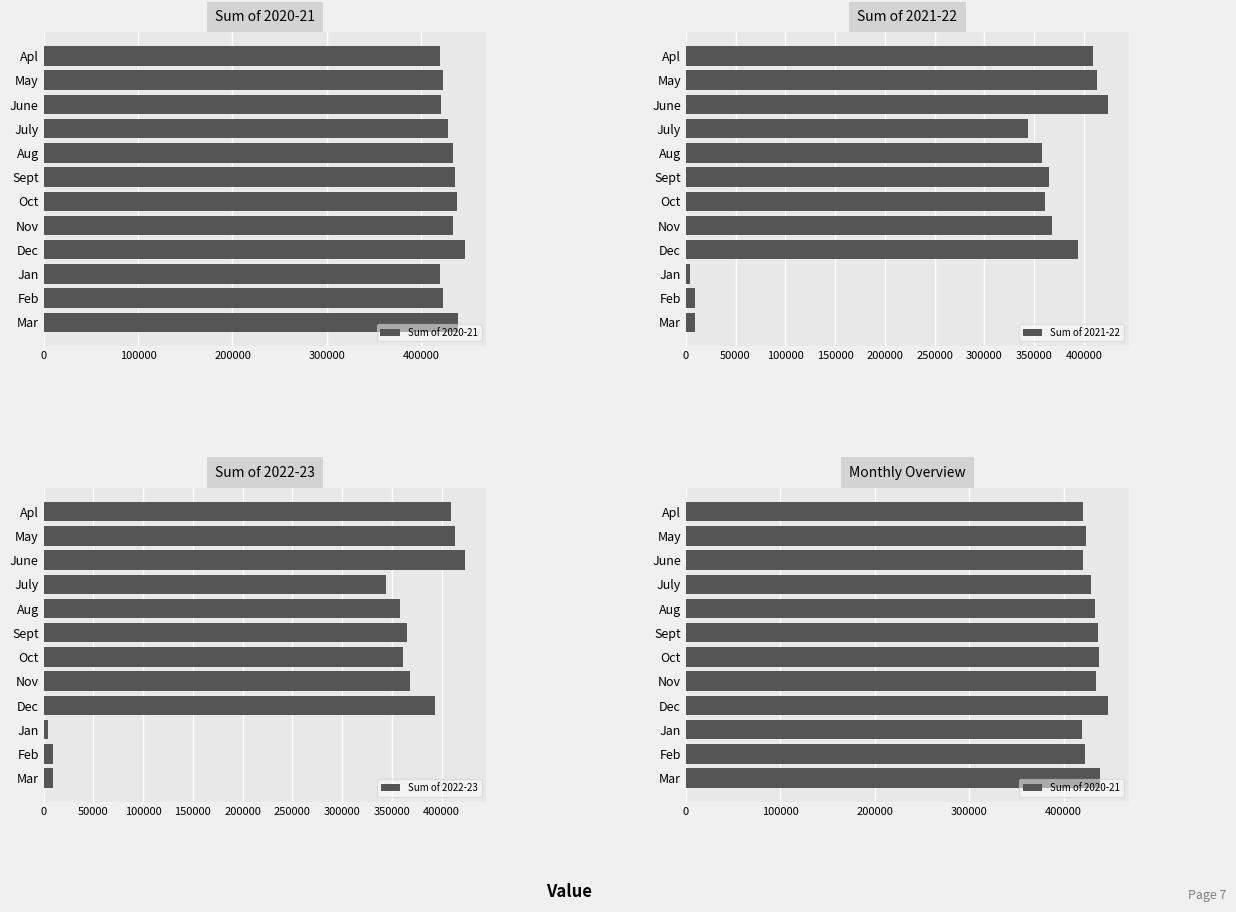

What is the difference between the maximum and minimum values in the Sum of 2021-22 series?

419494.0